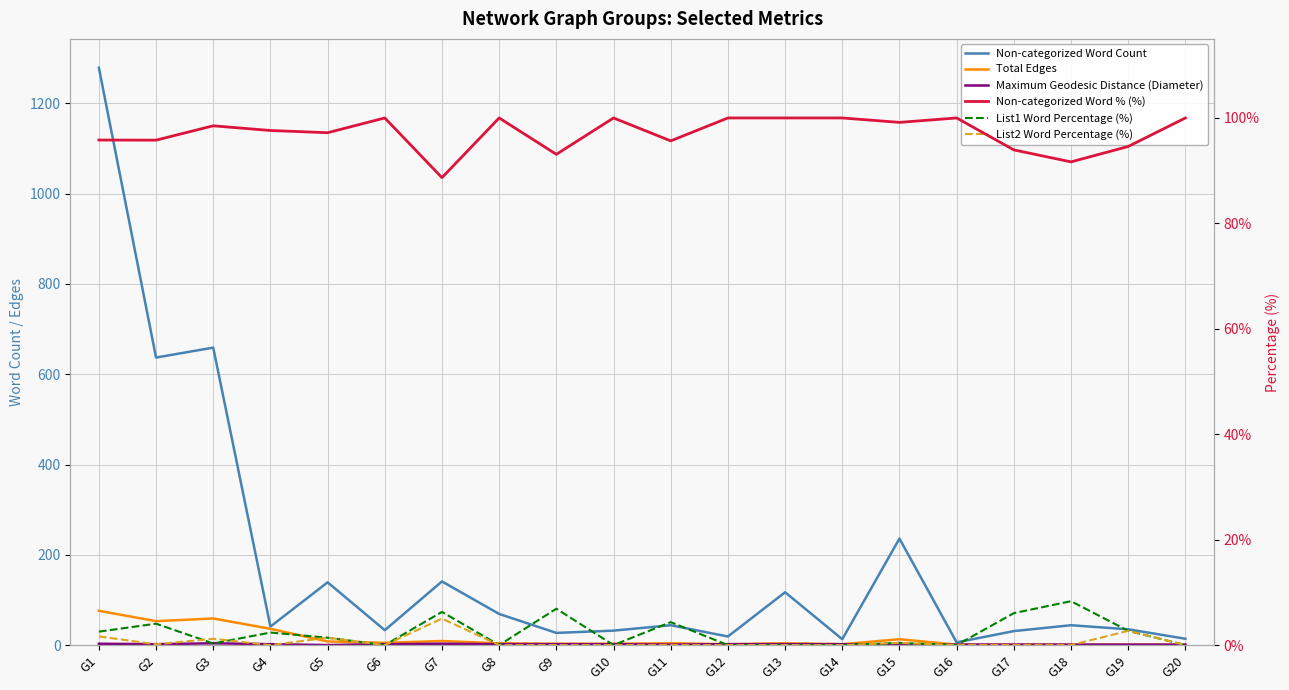

Where is the first local minimum for Total Edges?

G2